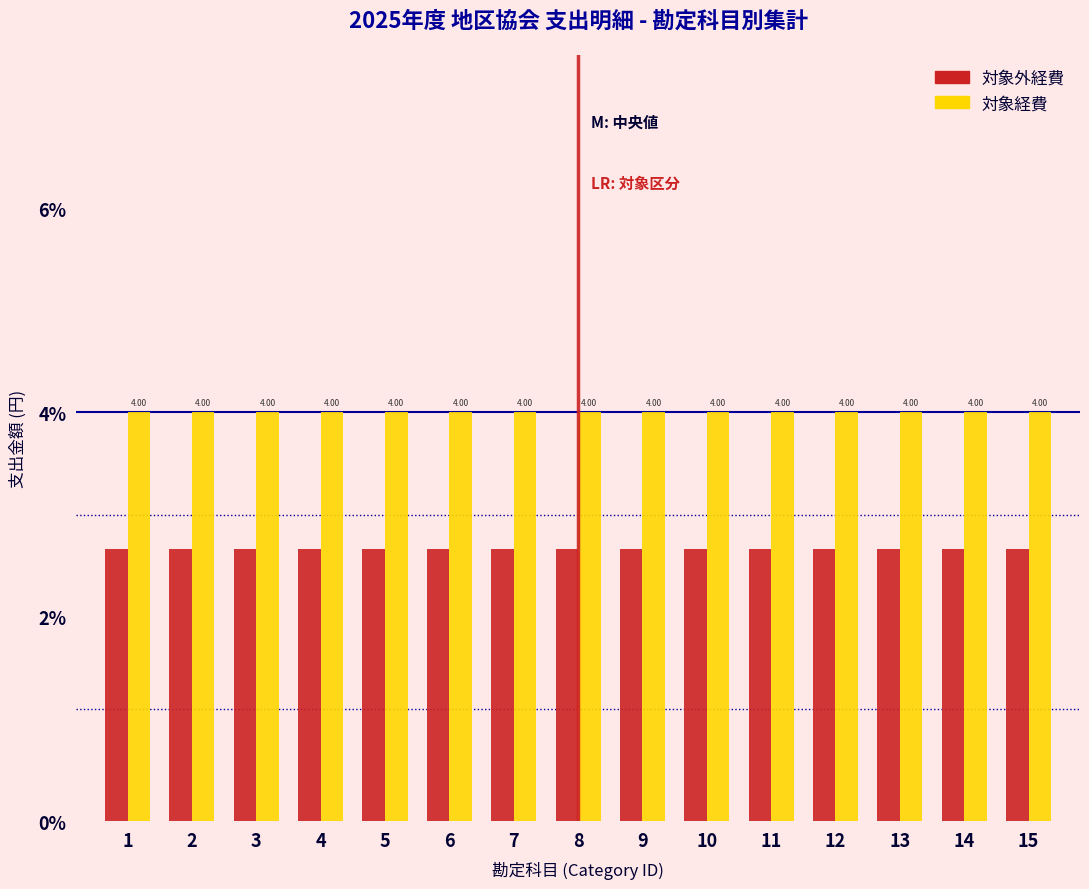

What is the sum of all 対象外経費 values?

40.0